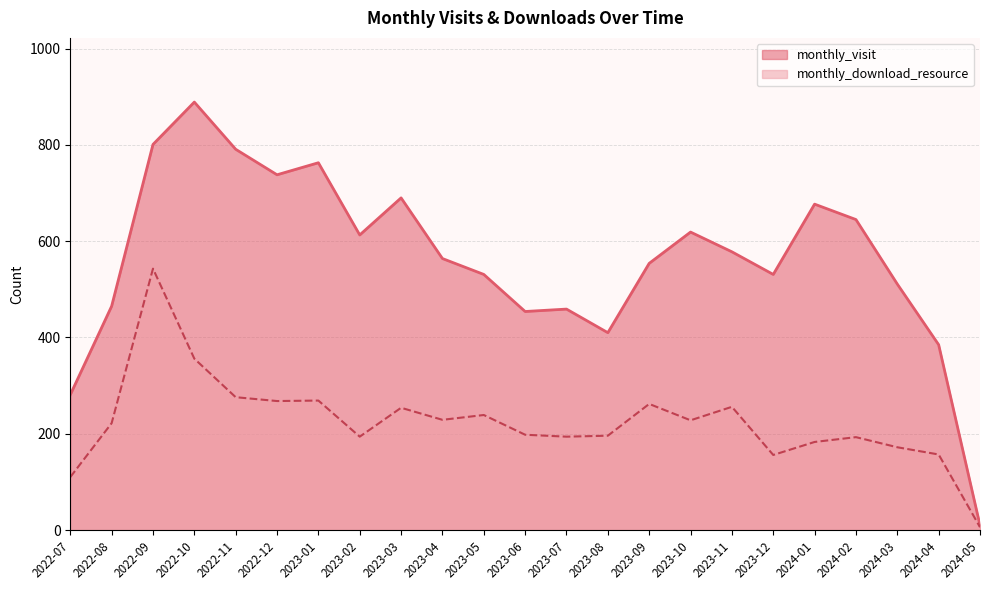

Rank the series by their maximum value, from lowest to highest.

monthly_download_resource, monthly_visit